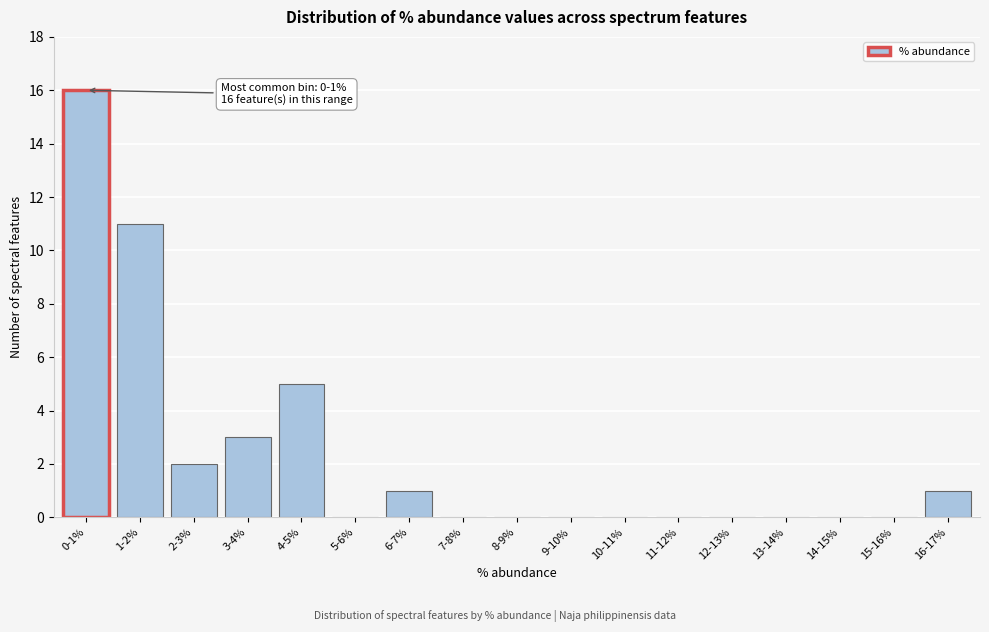

Reading right to left, transcribe all the data shown in this chart.

16-17%=1	15-16%=0	14-15%=0	13-14%=0	12-13%=0	11-12%=0	10-11%=0	9-10%=0	8-9%=0	7-8%=0	6-7%=1	5-6%=0	4-5%=5	3-4%=3	2-3%=2	1-2%=11	0-1%=16